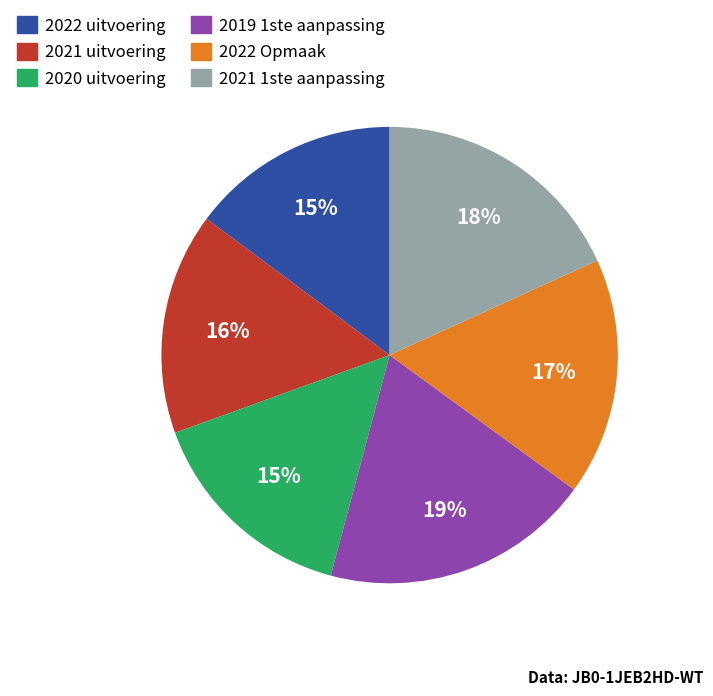

Approximately how many times larger is the value at 2020 uitvoering compared to 2022 Opmaak?

0.9